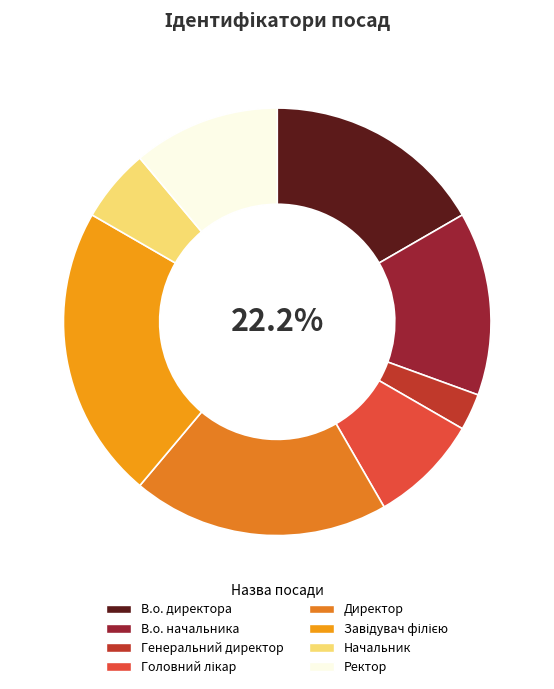

Combined, do Начальник and В.о. начальника account for over 50%?

No